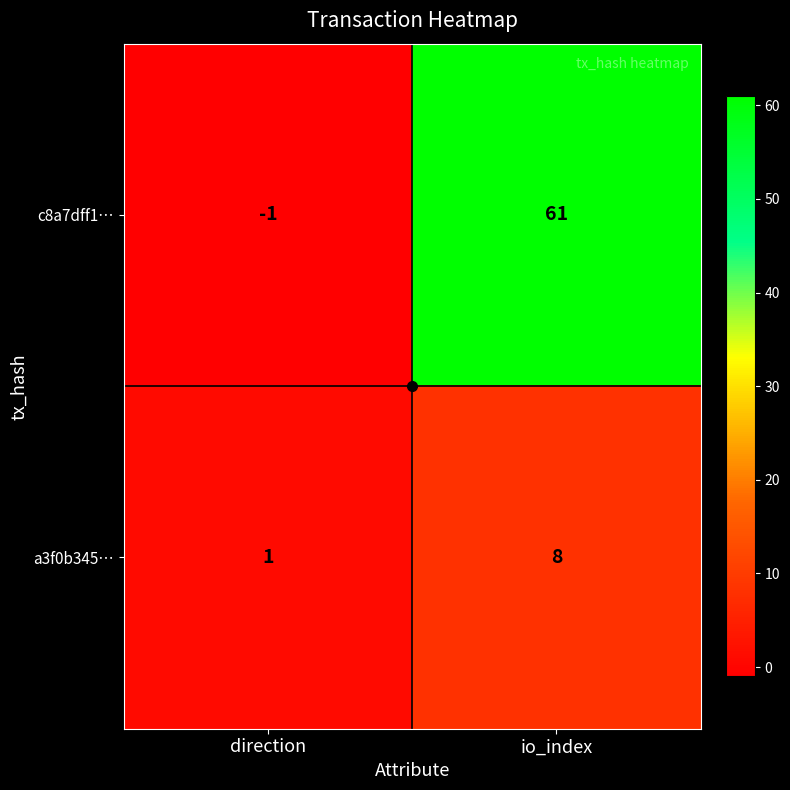

Rank the series by their average value, from highest to lowest.

c8a7dff1…, a3f0b345…